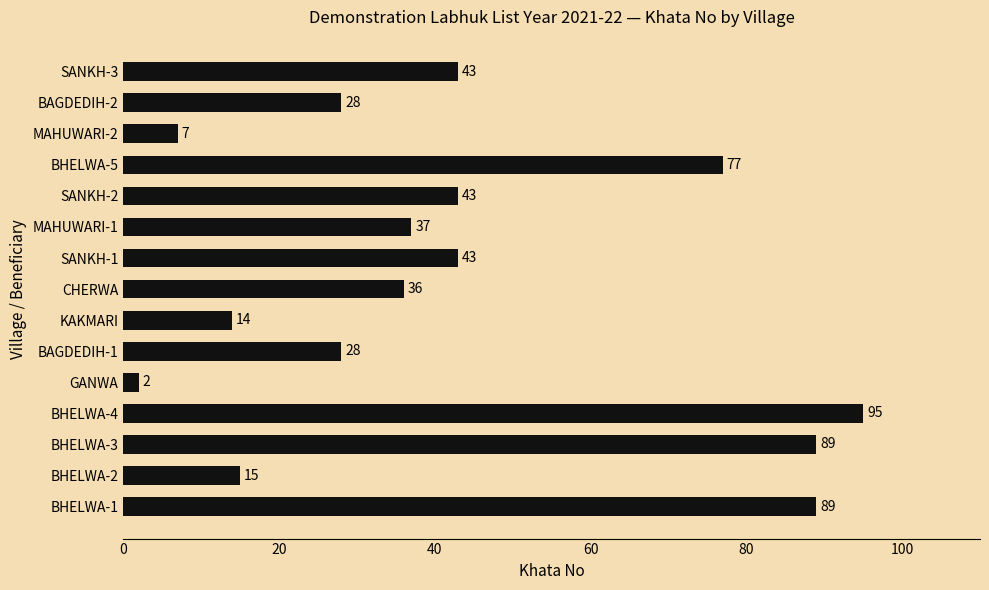

Which label corresponds to the largest value in the chart?

BHELWA-4